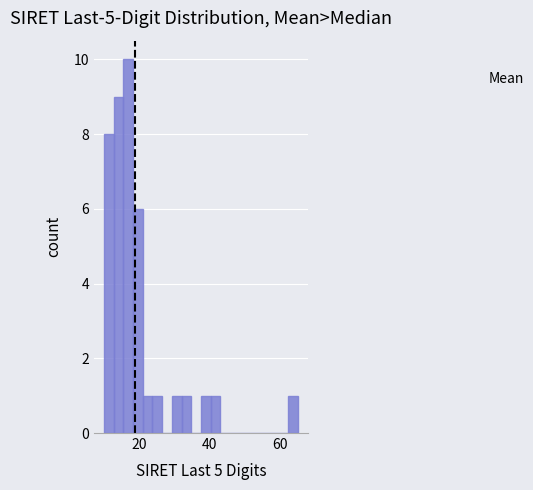

Around what value on the x-axis is the tallest bar? Give the approximate position of its centre, as read against the axis.

16